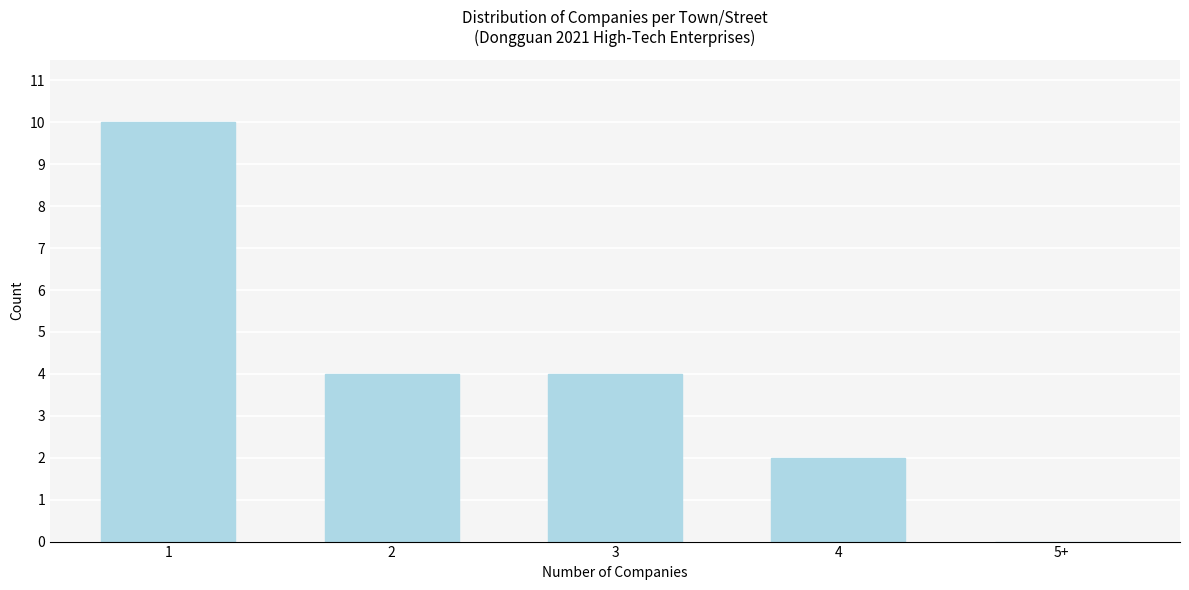

Reading left to right, what are all the values shown in this chart?

1=10	2=4	3=4	4=2	5+=0